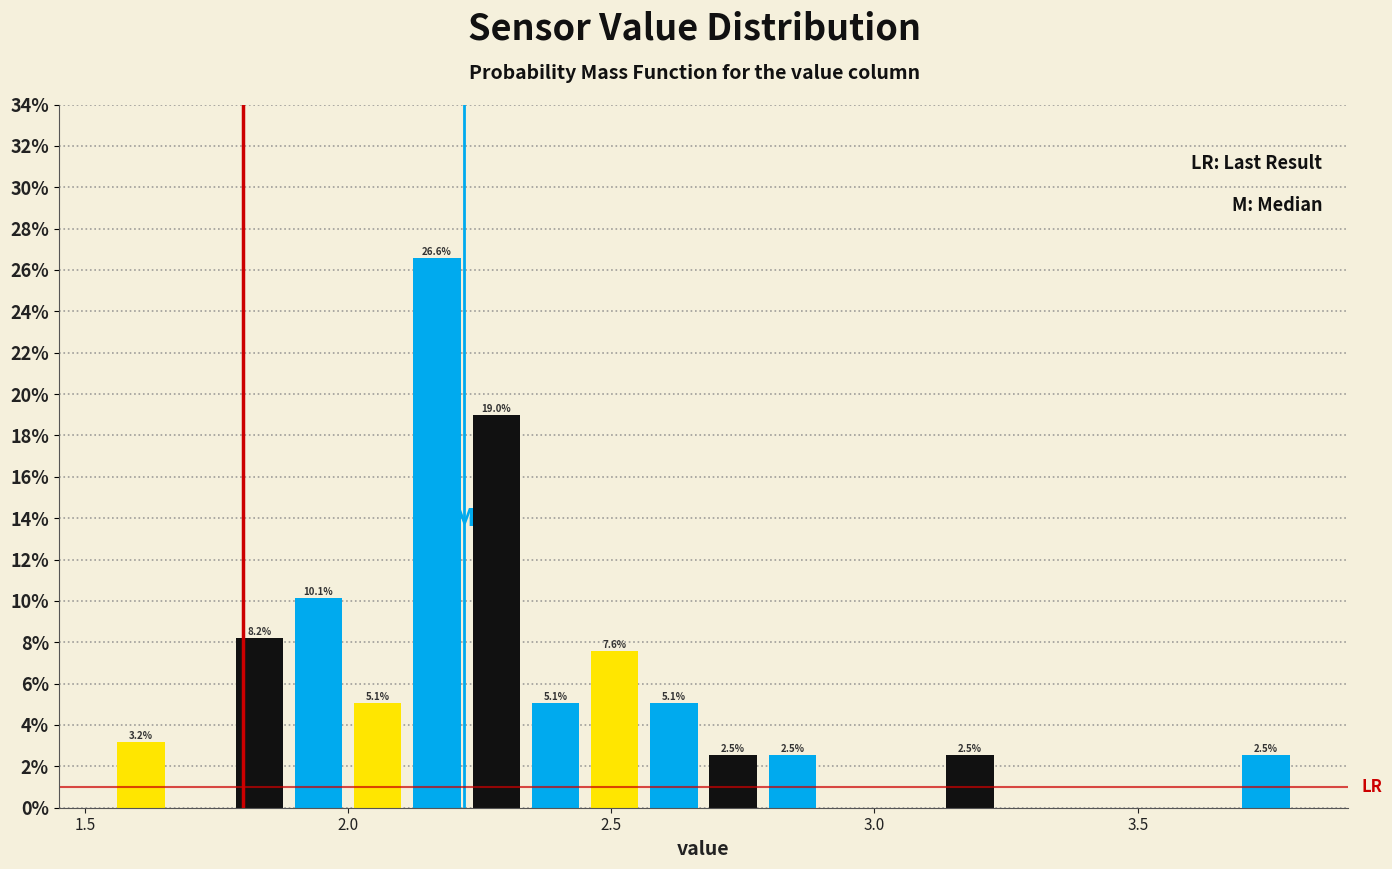

Around what value on the x-axis is the tallest bar? Give the approximate position of its centre, as read against the axis.

2.15